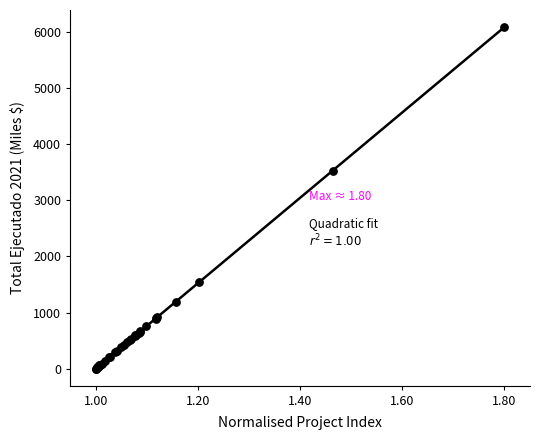

What Y value in the scatter plot is closest to 3046?

3532.9